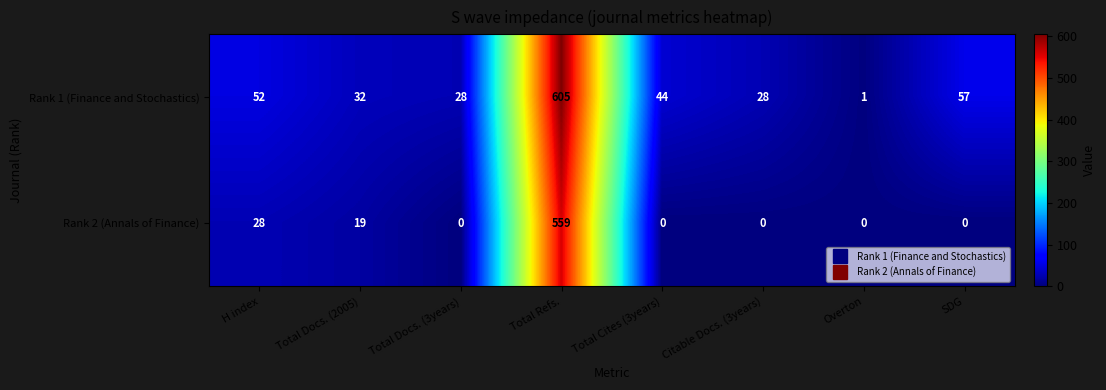

What is the difference between the Rank 1 (Finance and Stochastics) values at Total Docs. (3years) and Total Docs. (2005)?

4